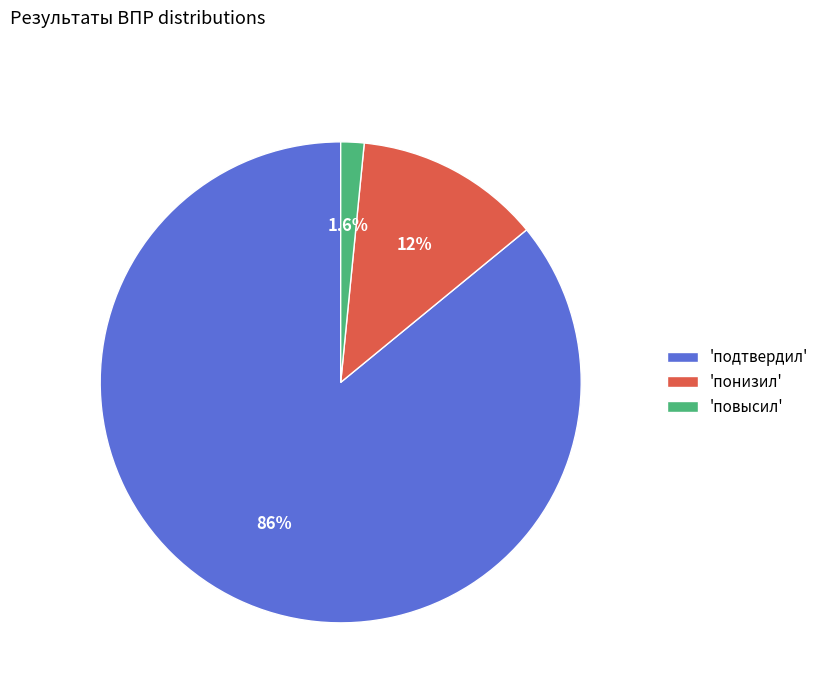

Do 'повысил' and 'понизил' together represent more than half of the pie?

No